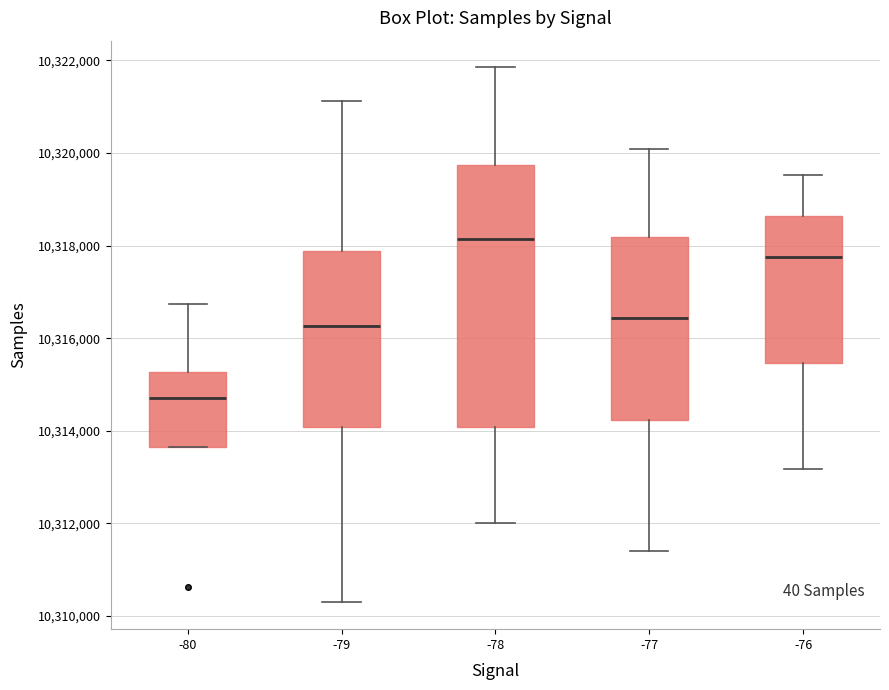

Where is the lower edge of the box at x = -79 on the y-axis? The values are not printed on the chart, so give them approximately, as read against the axis.

10314000